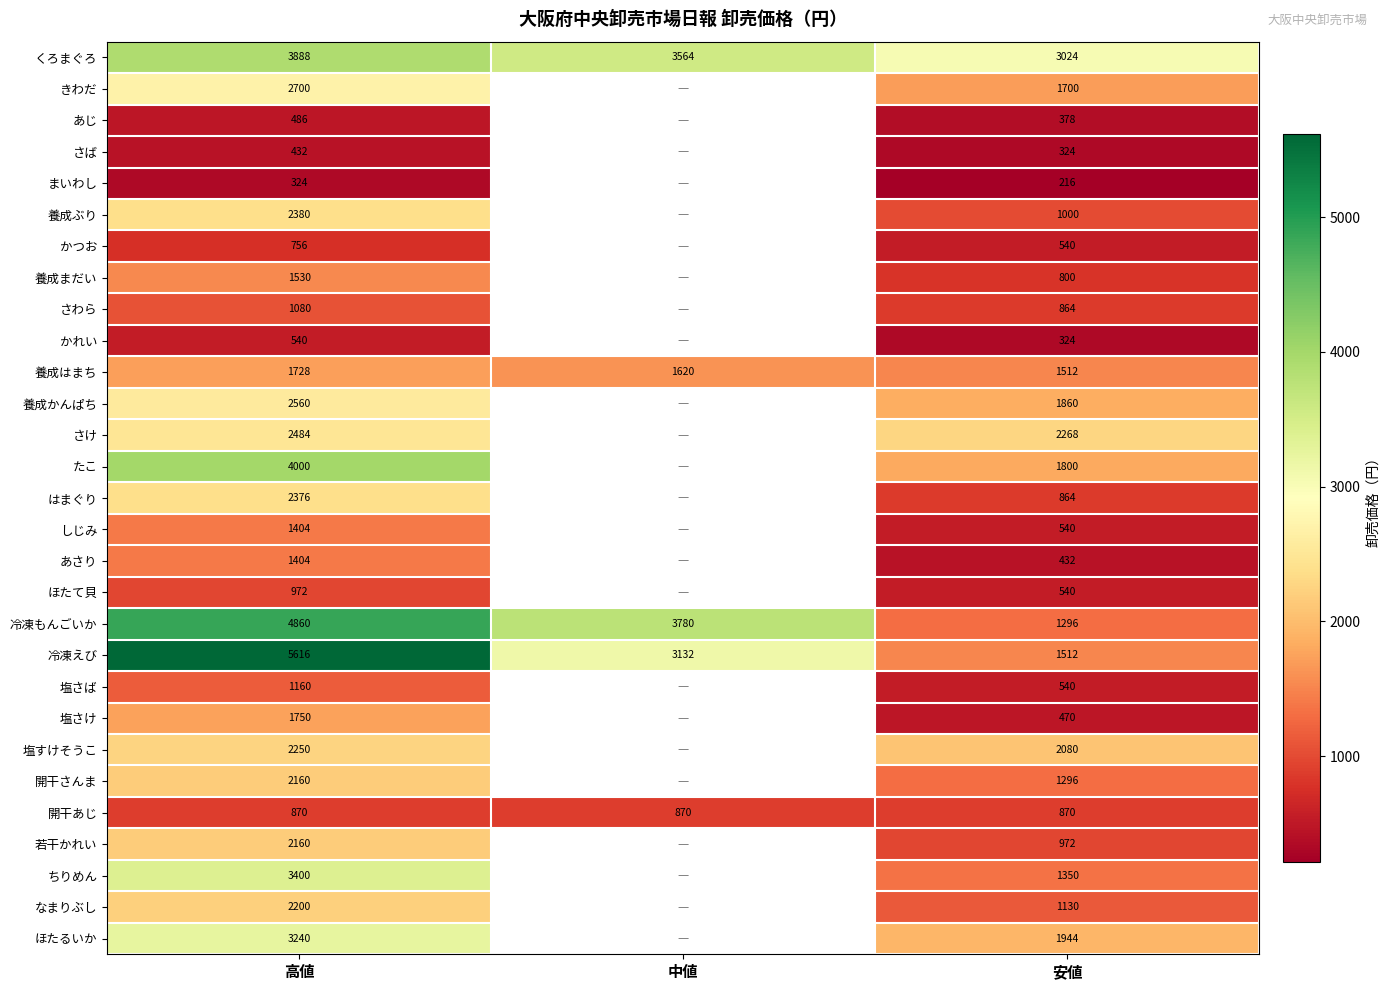

What is the greatest value displayed?

5616.0